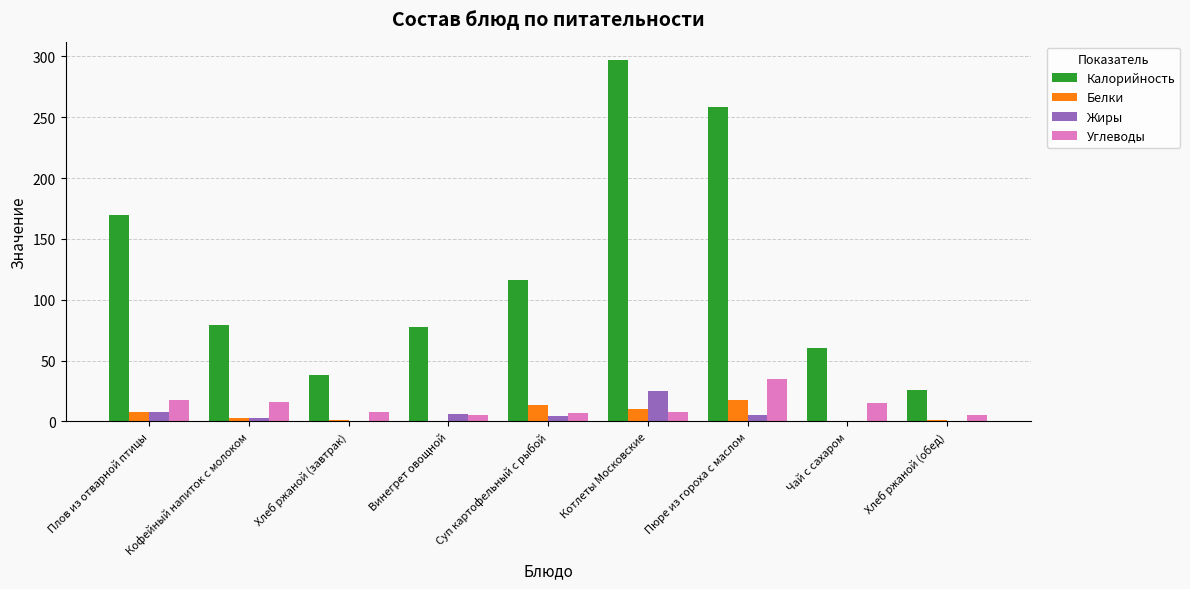

Is the value of Белки at Винегрет овощной greater than the value of Углеводы at Кофейный напиток с молоком?

No